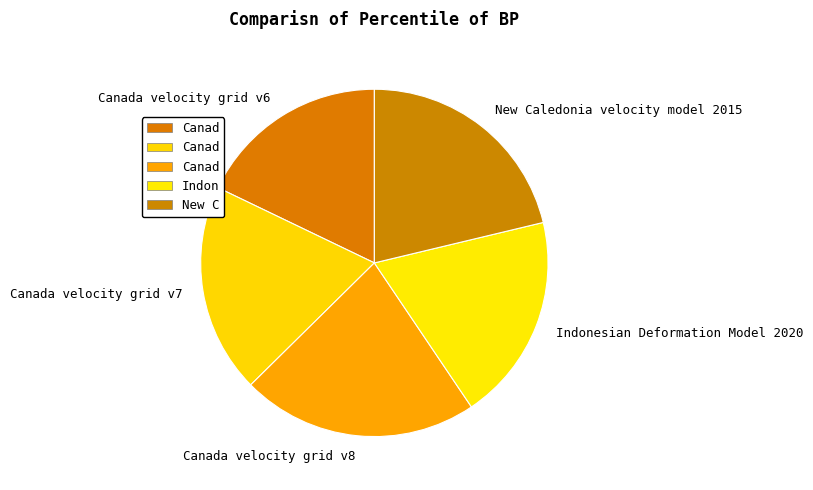

Combined, do Canada velocity grid v6 and Canada velocity grid v8 account for over 50%?

No